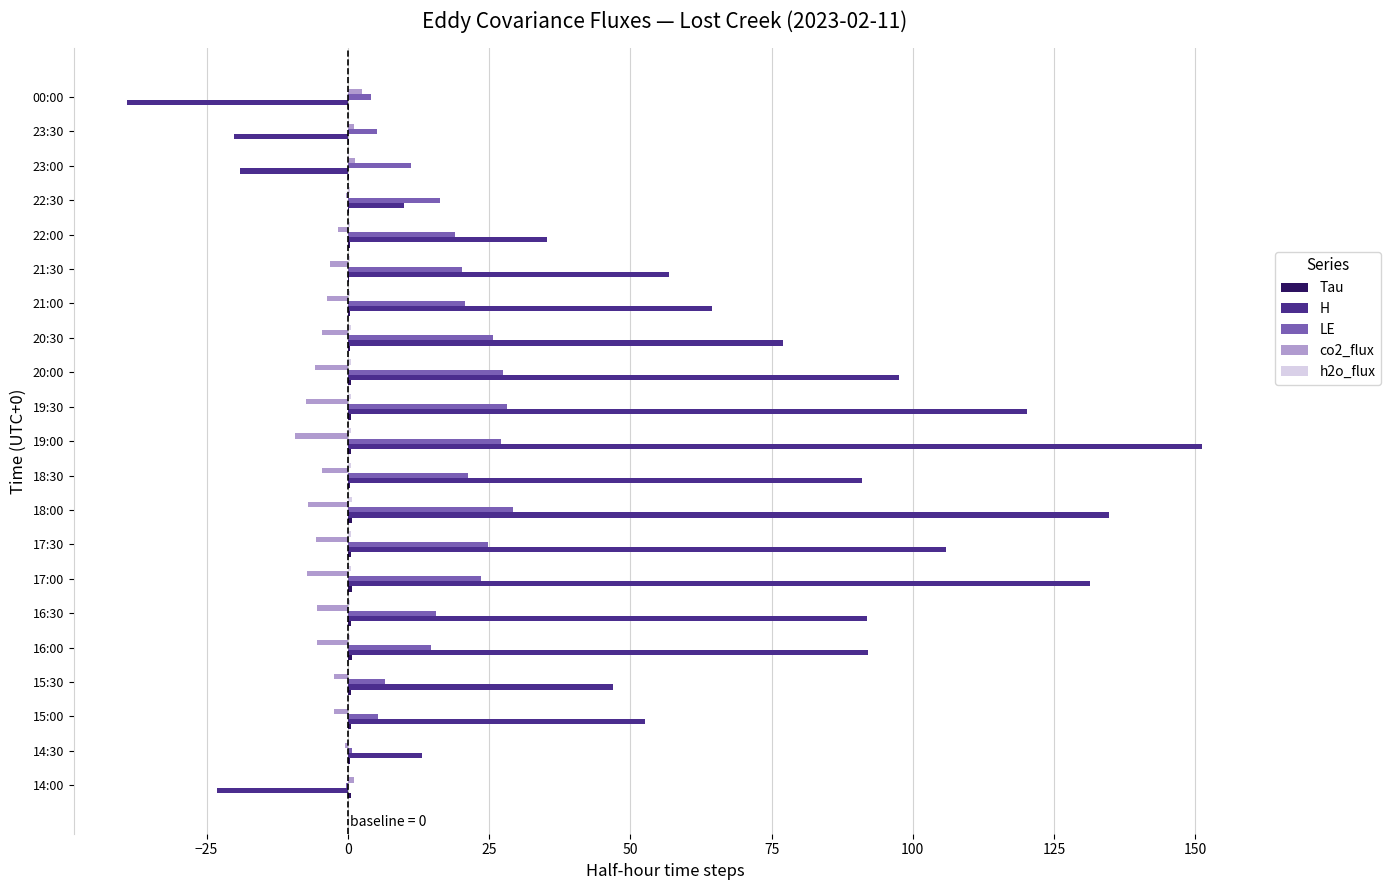

At which category does the chart reach its peak across all series?

19:00